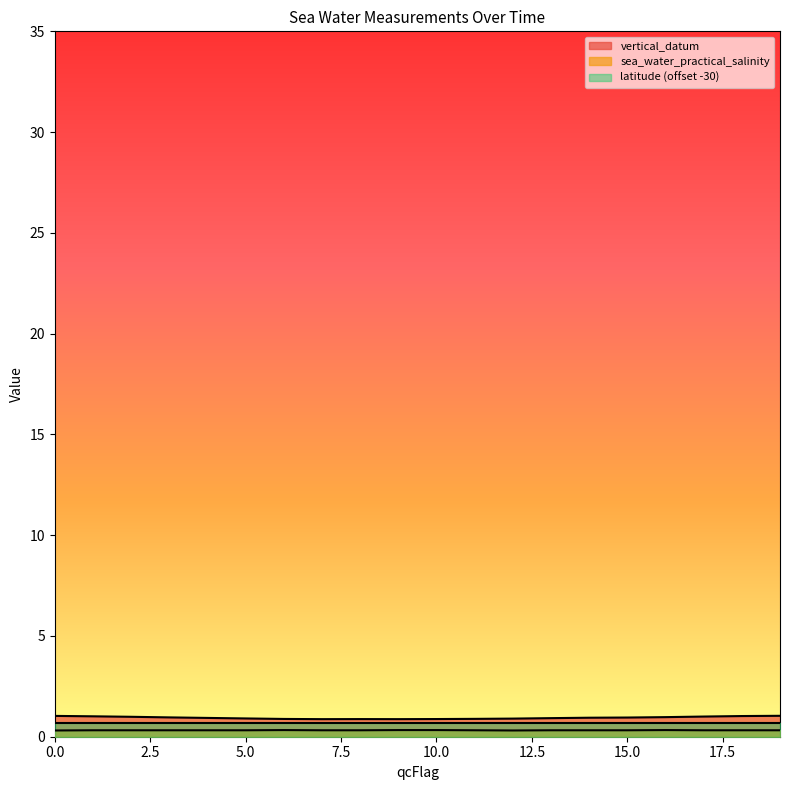

What is the greatest value displayed?

1.0